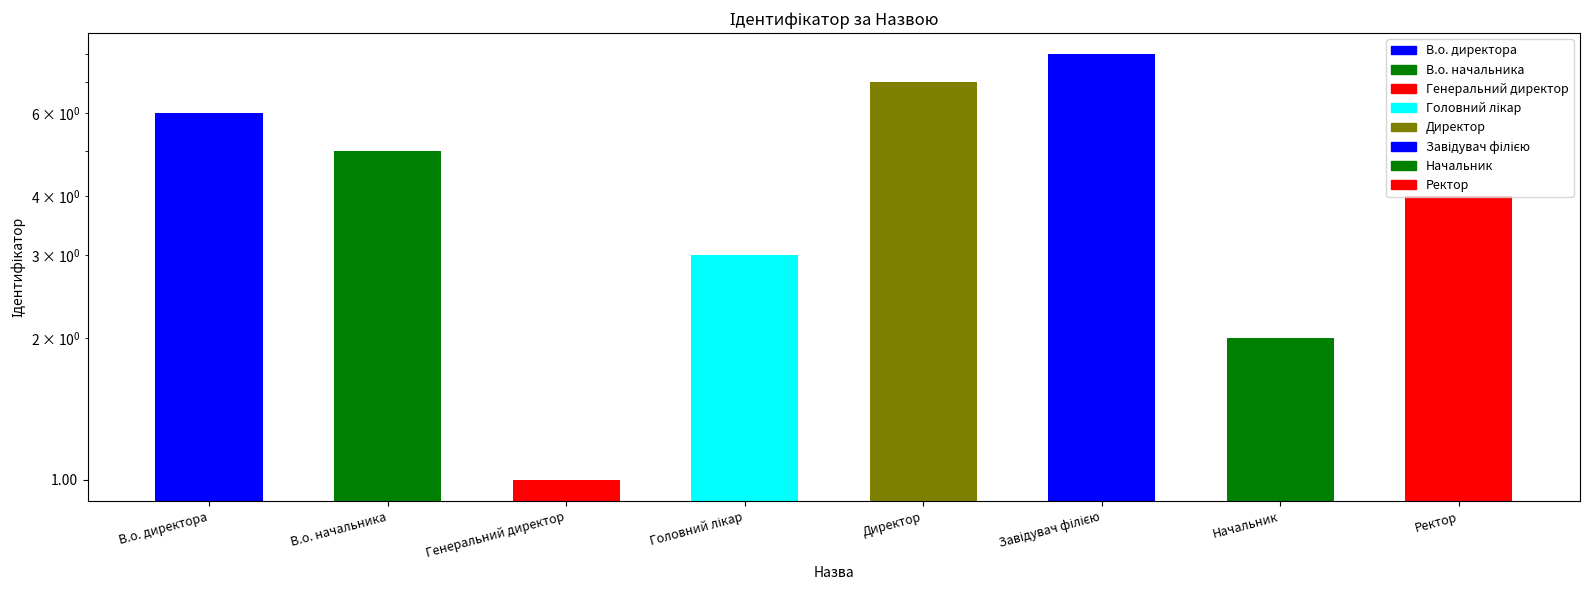

Which label corresponds to the smallest value in the chart?

Генеральний директор